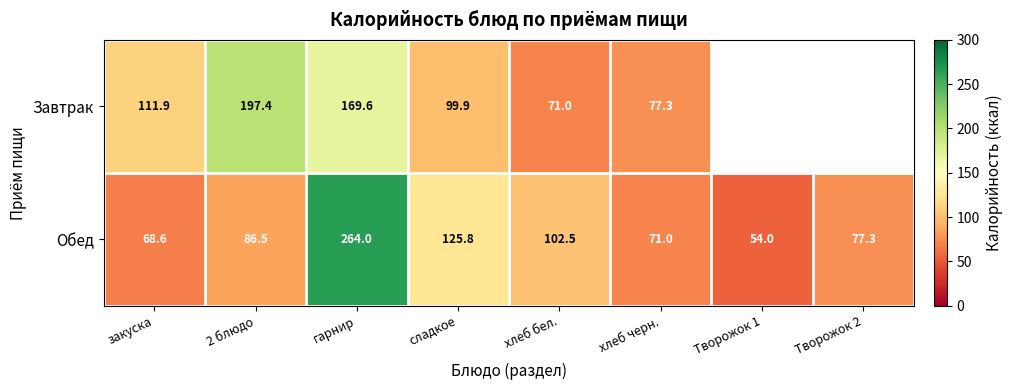

At which label does Обед reach its peak?

гарнир